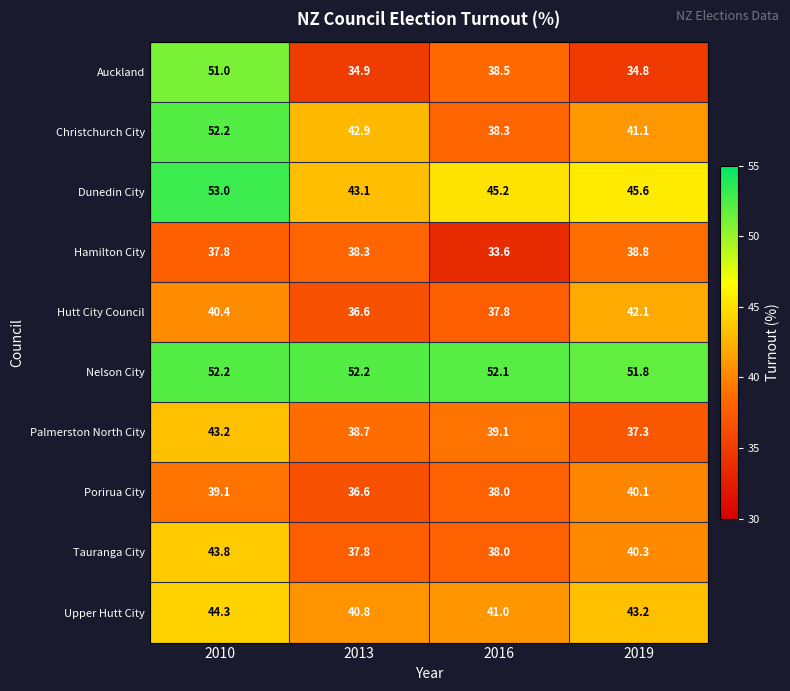

At which label is Auckland closest to 42?

2016